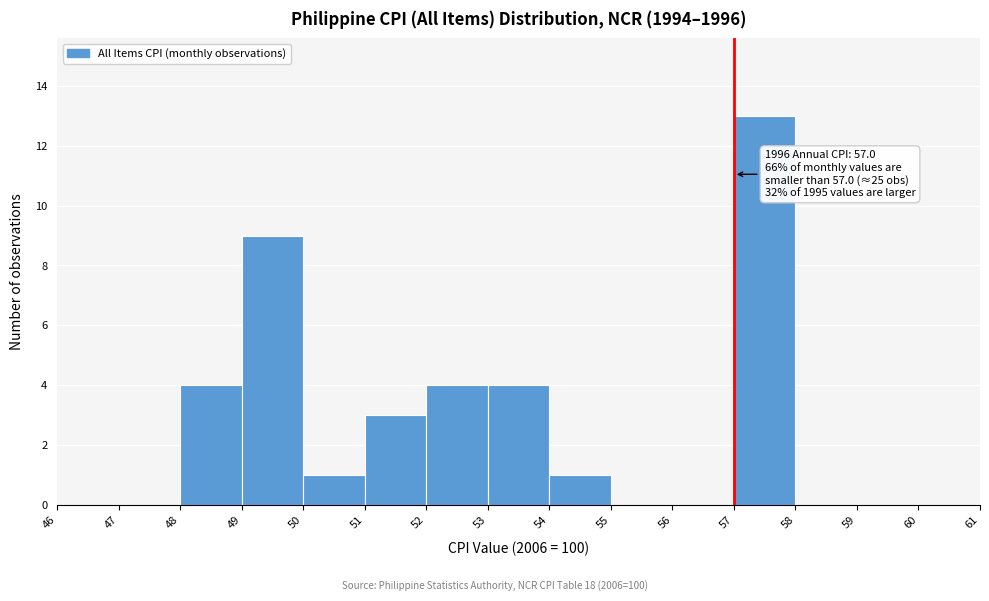

Which range on the x-axis has the tallest bar?

57 to 58